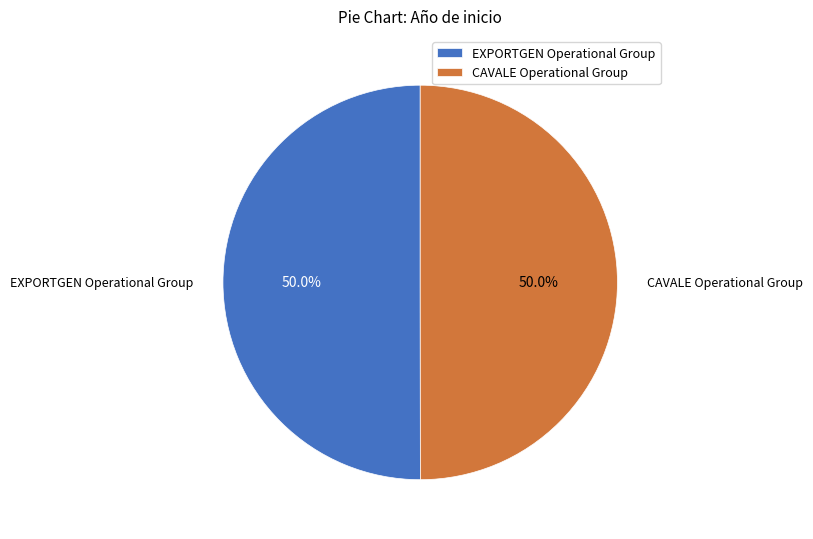

What percentage is NOT represented by EXPORTGEN Operational Group?

50.0%